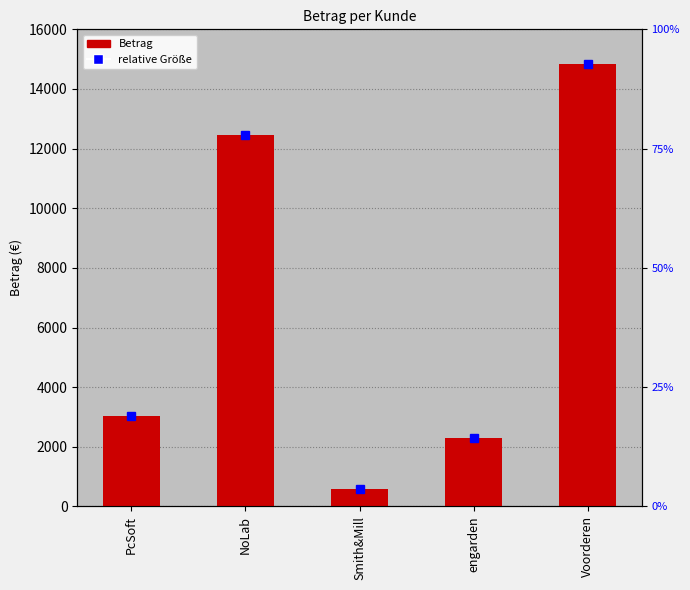

What is the average value?

6641.4